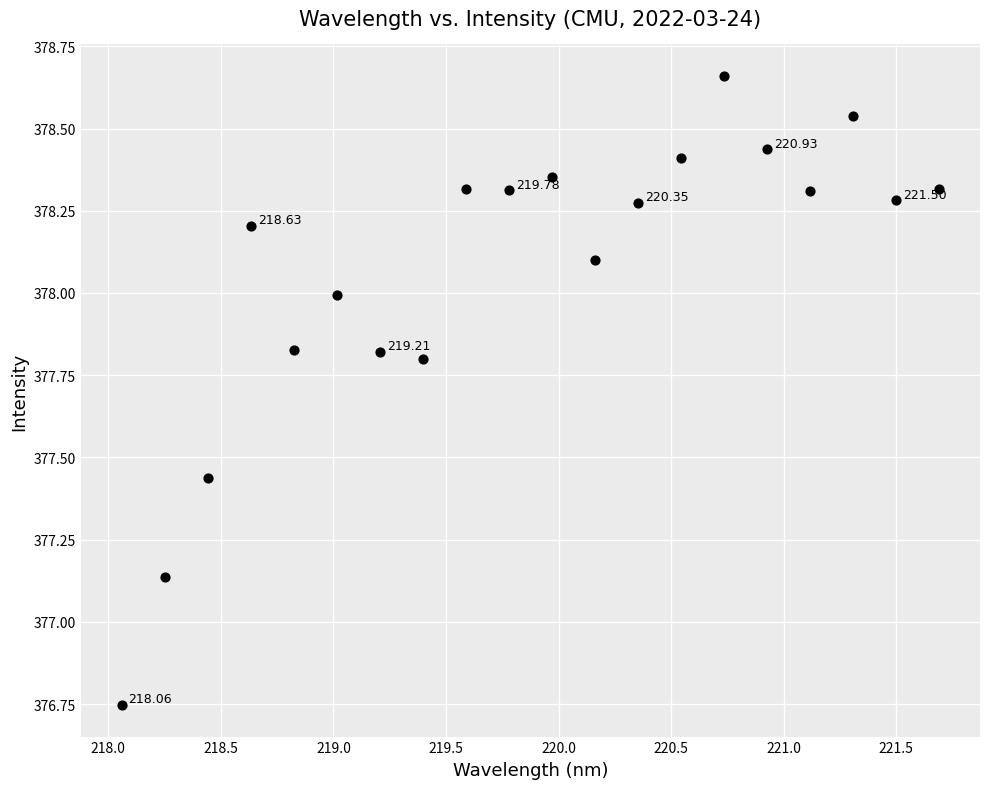

What is the range of X values (max minus min)?

3.6